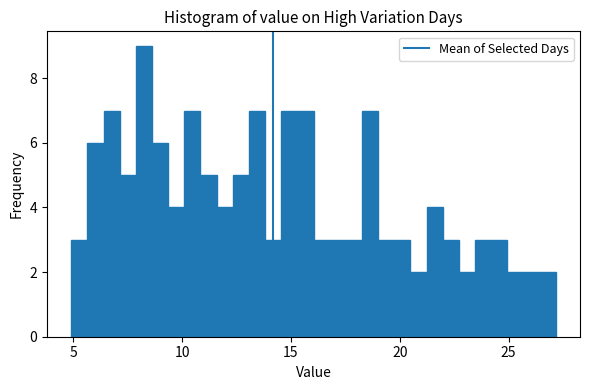

Read against the x-axis, roughly where is the centre of the tallest bar?

8.0